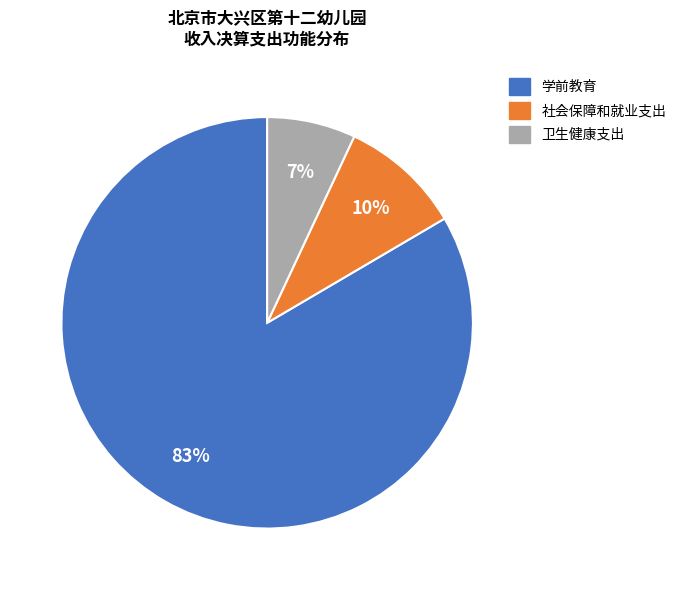

Combined, do 社会保障和就业支出 and 卫生健康支出 account for over 50%?

No